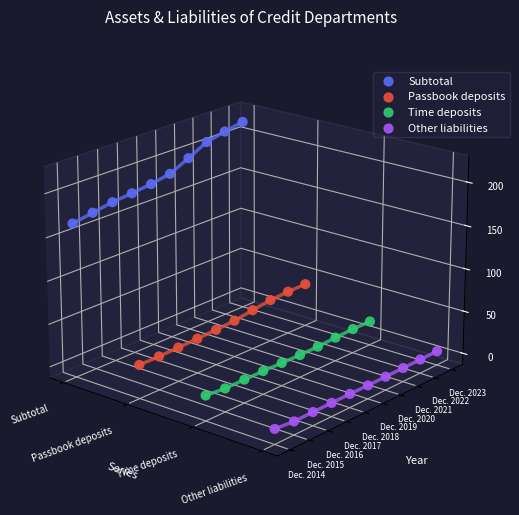

Which series reaches the maximum Y coordinate?

Subtotal